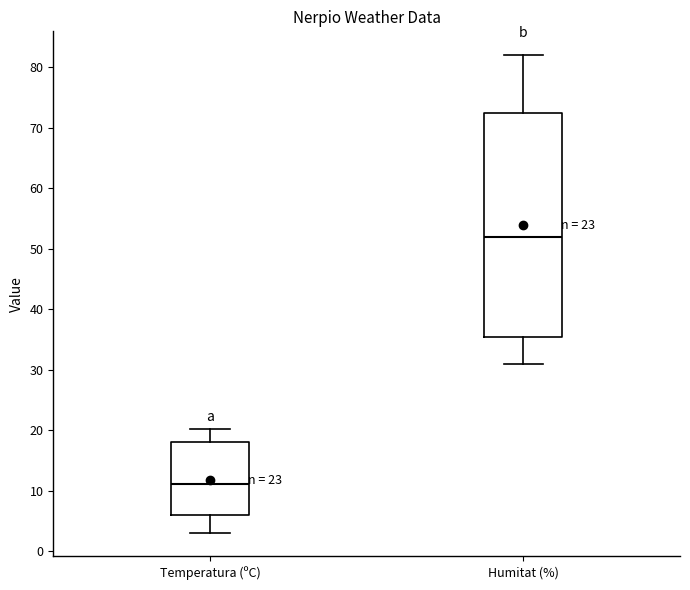

Reading left to right, read every box against the y-axis: the position of its median line, the range the box covers, and the ends of its whiskers. The values are not printed on the chart, so give them approximately, as read against the axis.

Temperatura (ºC): median 11, box 6 to 18, whiskers 3 to 20
Humitat (%): median 52, box 36 to 73, whiskers 31 to 82